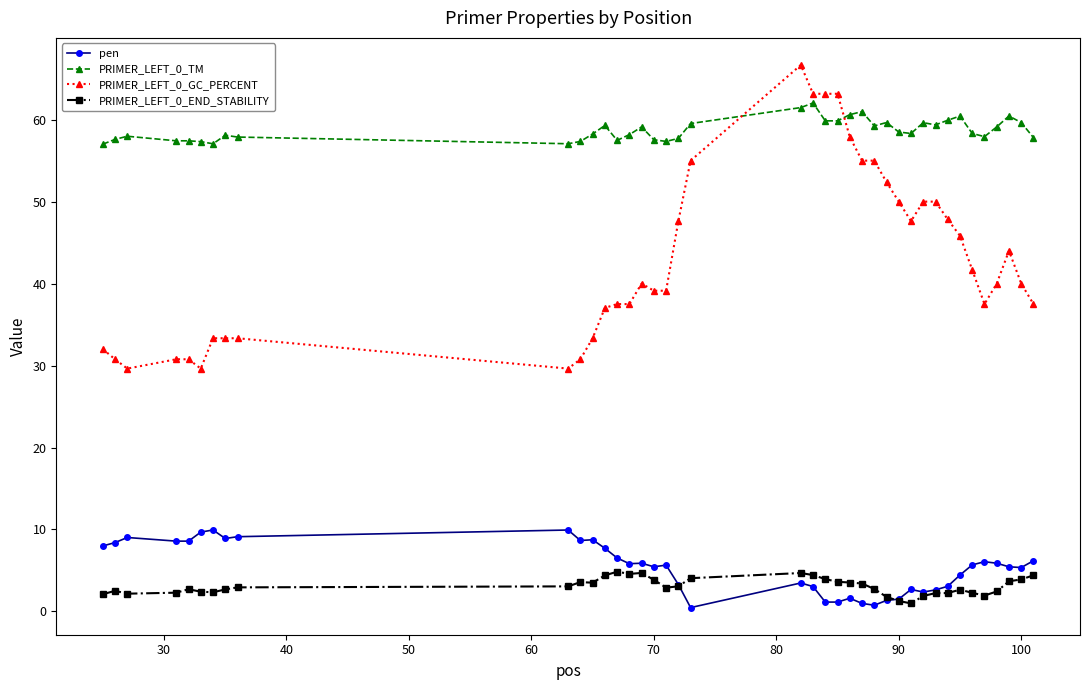

At how many categories does at least one series exceed 26?

40